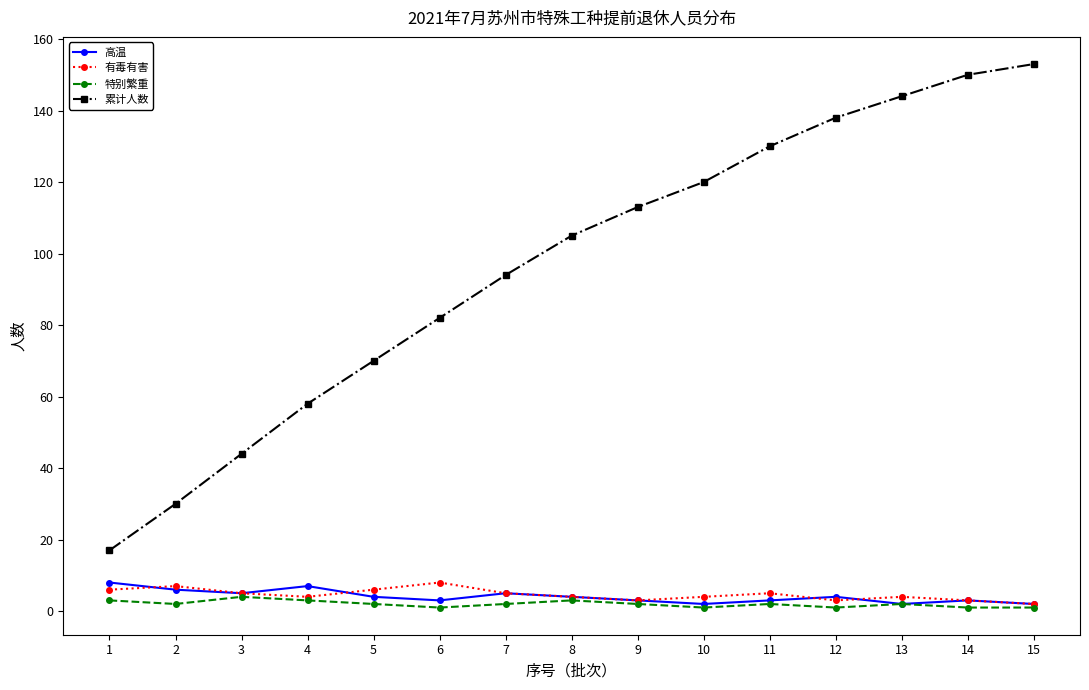

At how many categories does at least one series exceed 6?

15